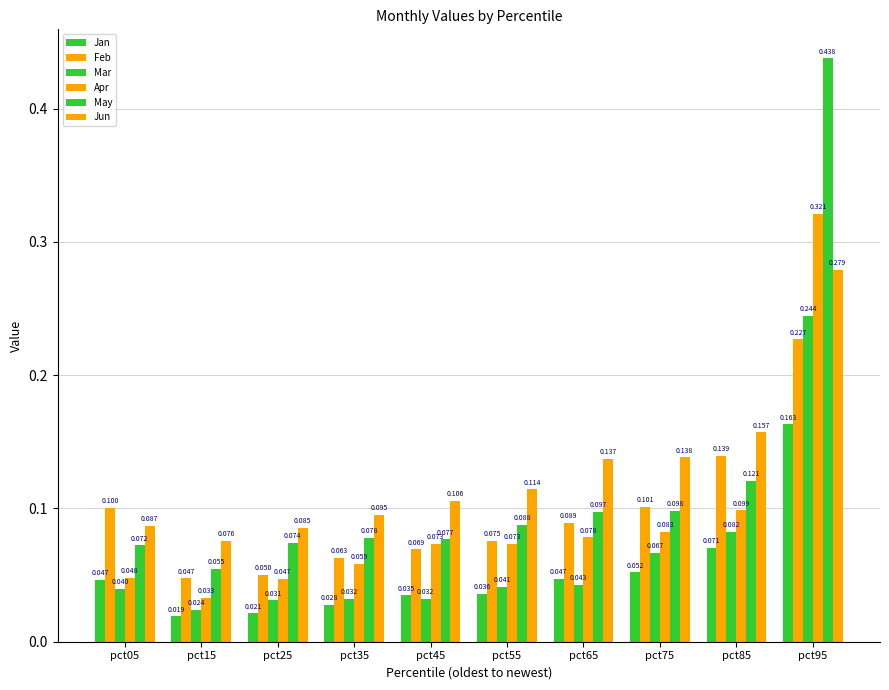

How many bars are there in each group?

6